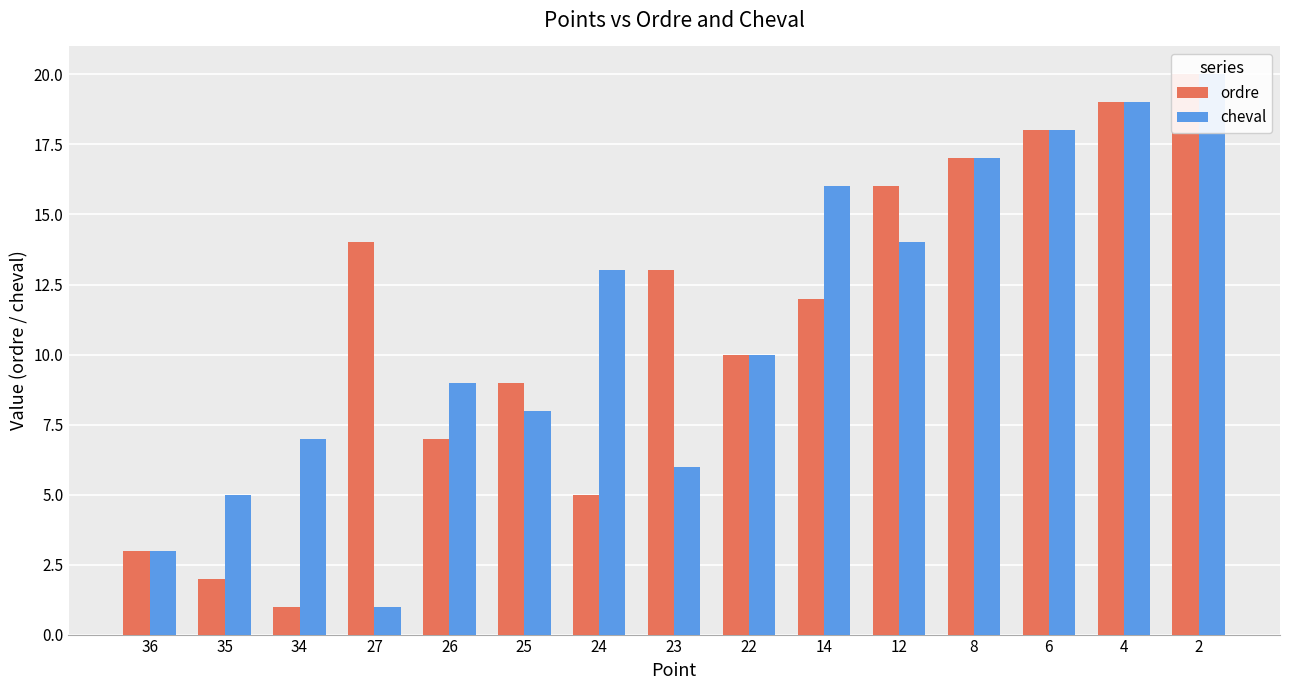

What is the maximum value for ordre?

20